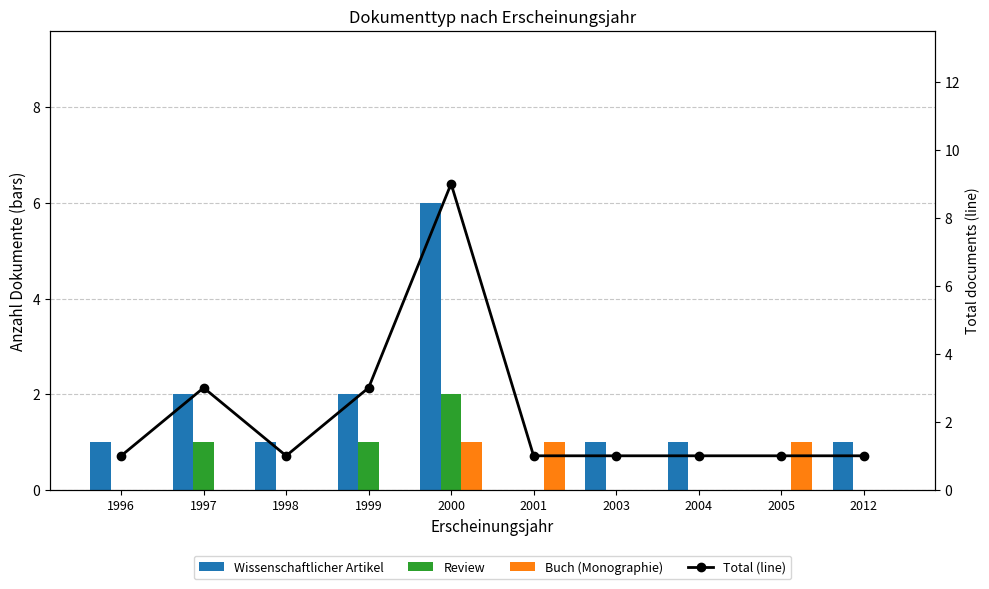

Which series changed the most between 2005 and 2012?

Wissenschaftlicher Artikel